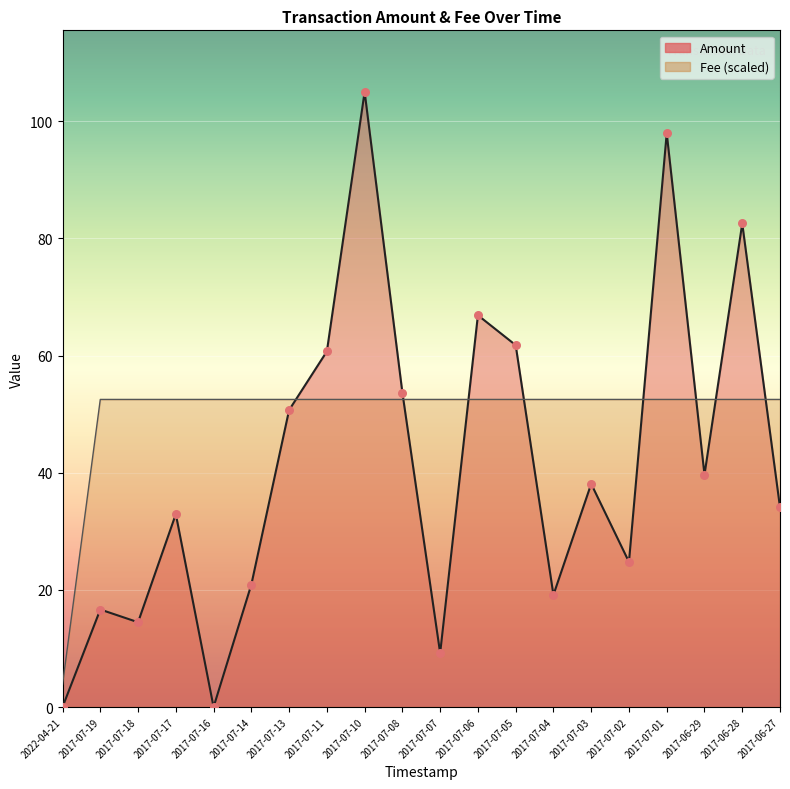

Which series has the largest Y range (max minus min)?

Amount